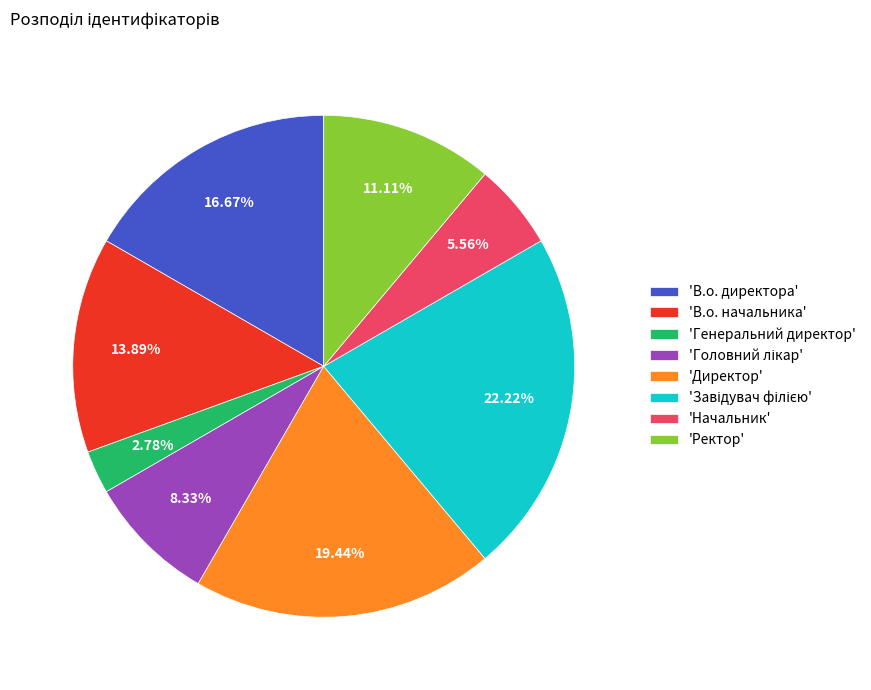

To the nearest percent, what is the average slice percentage?

12%